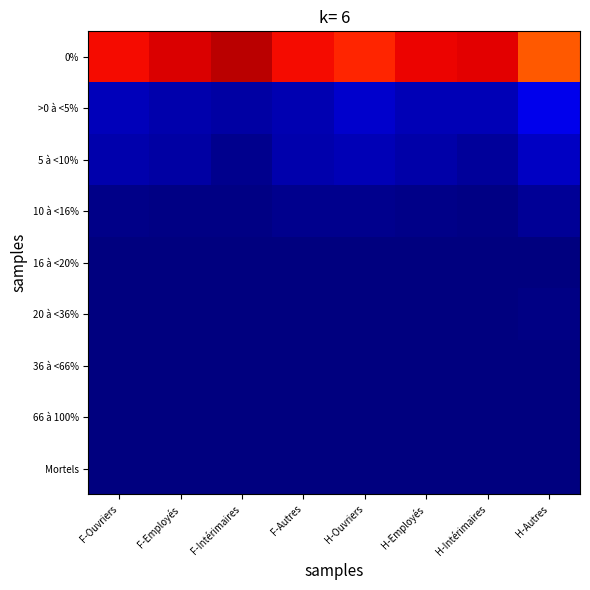

Which category has the highest value across all series?

F-Intérimaires